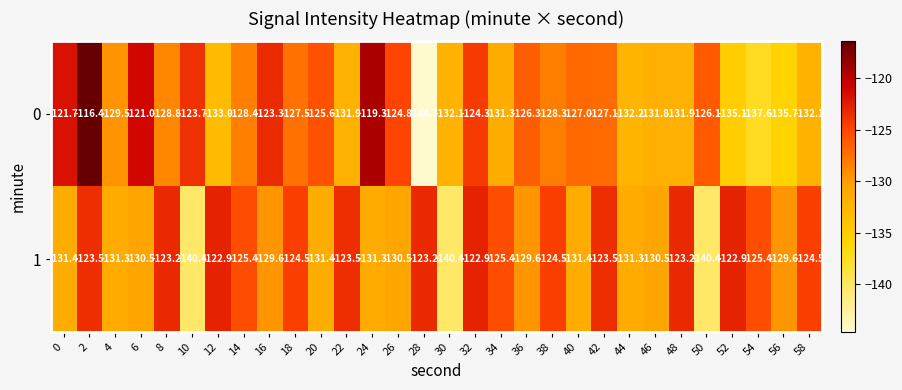

What is the approximate value of 1 at 10?

-140.4